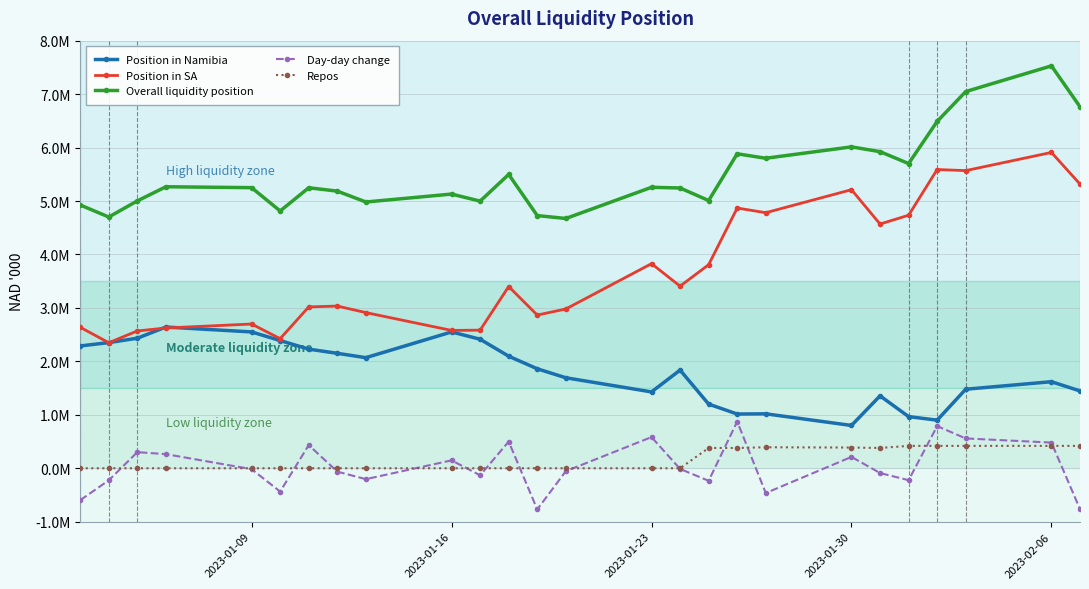

Does the chart have visible grid lines?

Yes